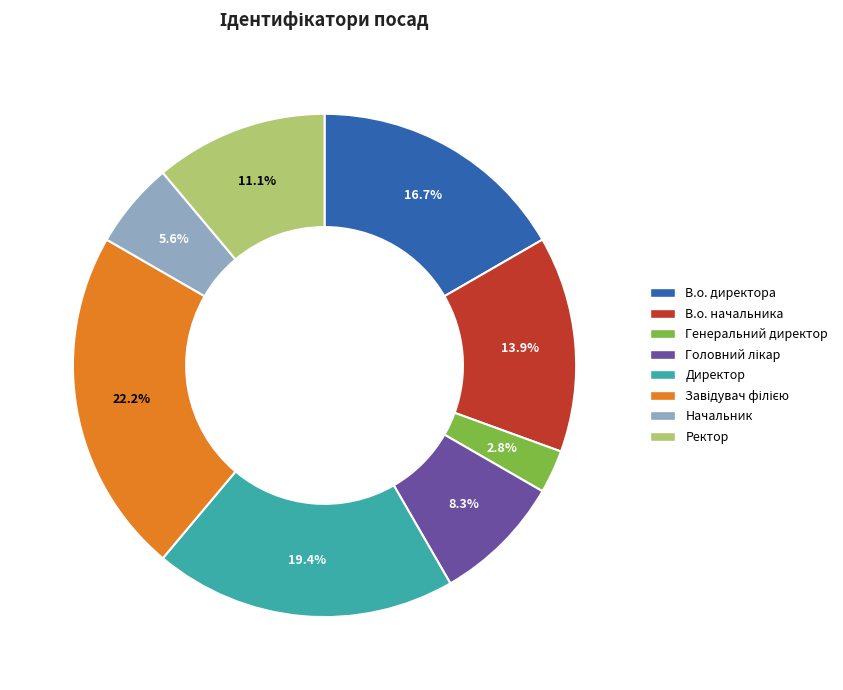

Is there any slice that represents more than half of the pie?

No